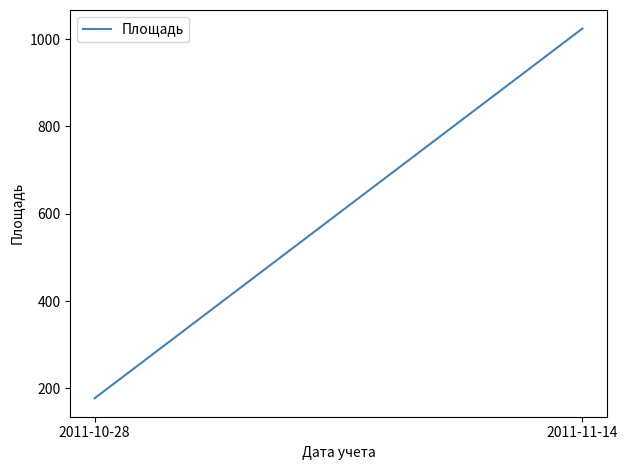

What is the change in value from 2011-10-28 to 2011-11-14?

+847.1